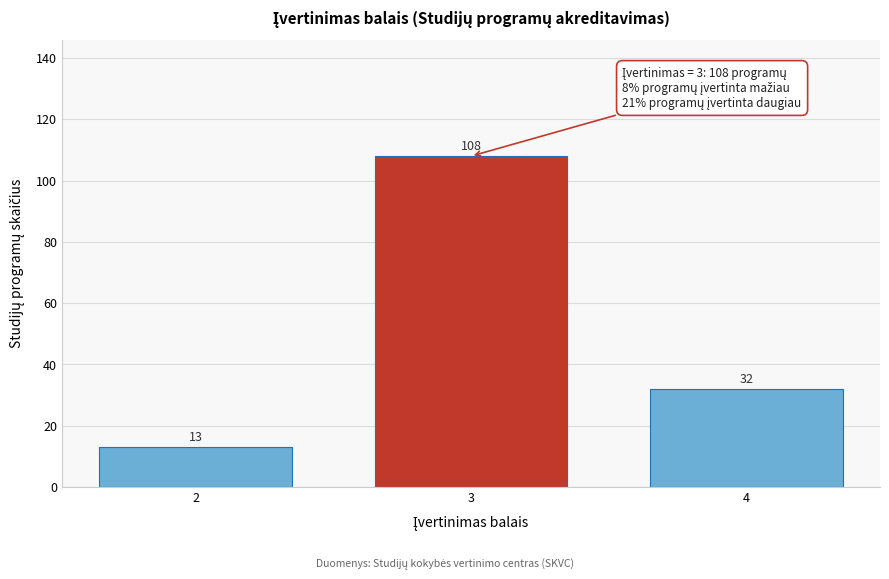

Reading right to left, list all the values displayed in this chart.

32	108	13